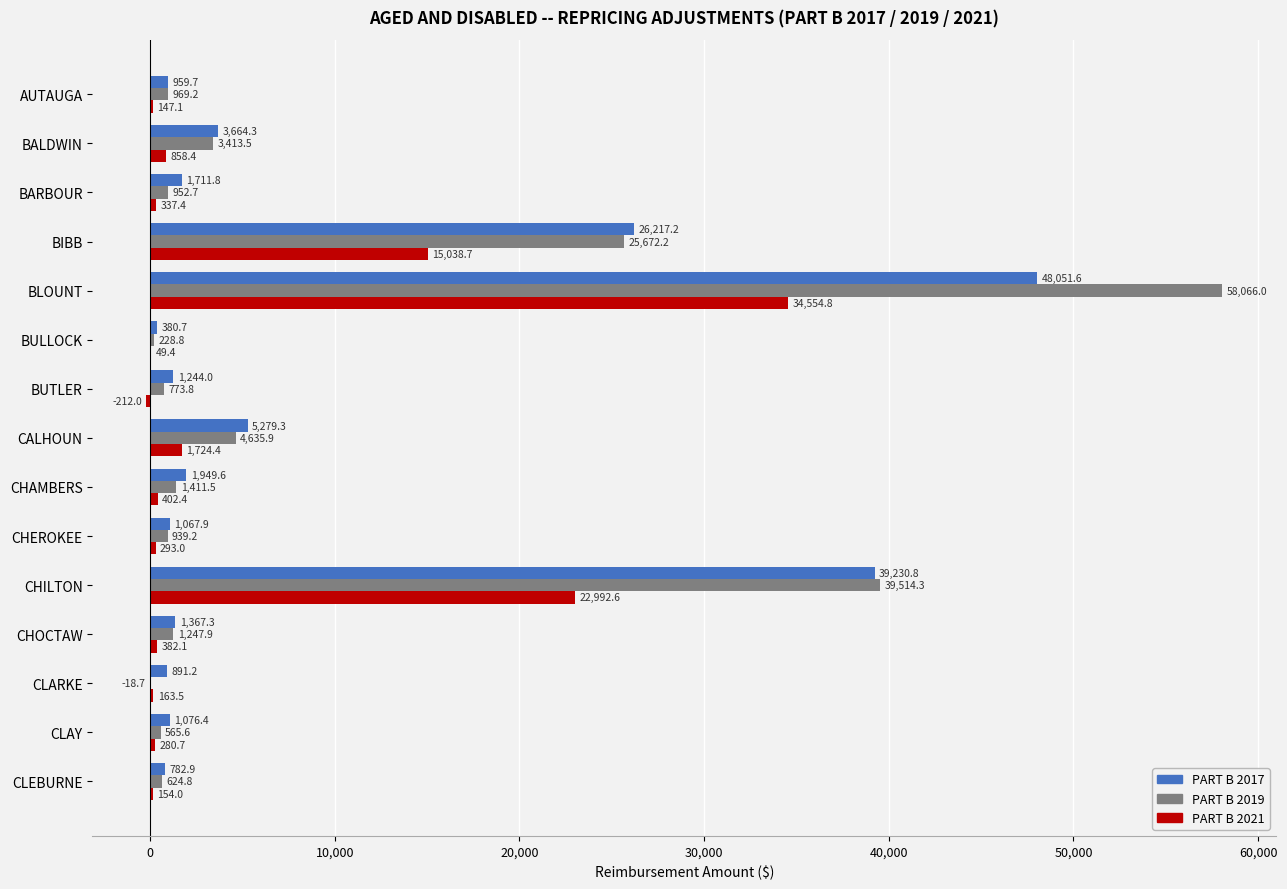

Which category has the highest value across all series?

BLOUNT